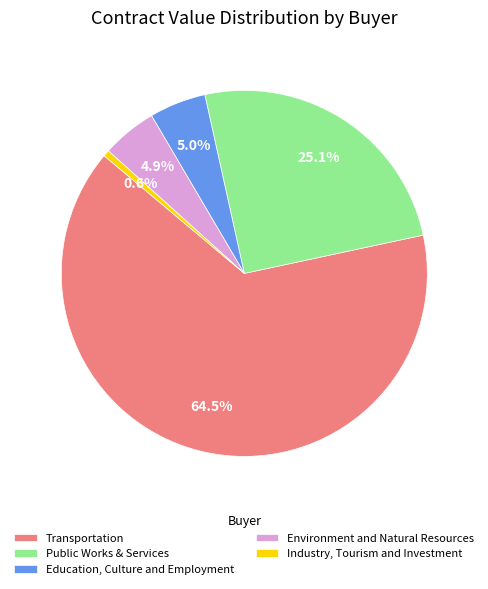

Rank the categories by value from lowest to highest.

Industry, Tourism and Investment, Environment and Natural Resources, Education, Culture and Employment, Public Works & Services, Transportation